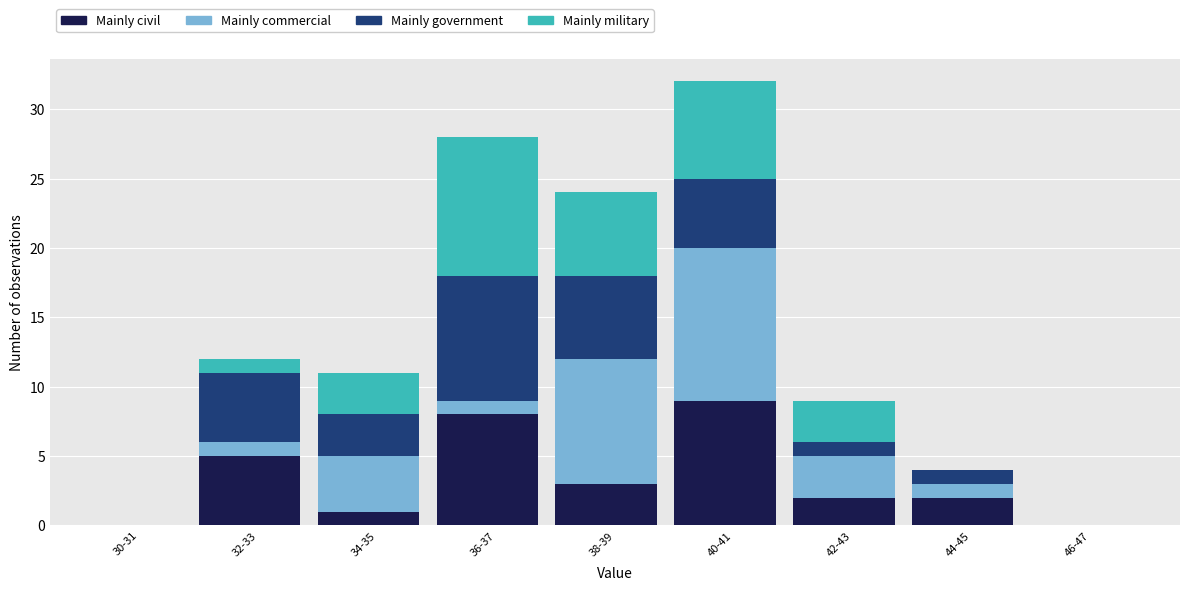

What is the total value across all series at 44-45?

4